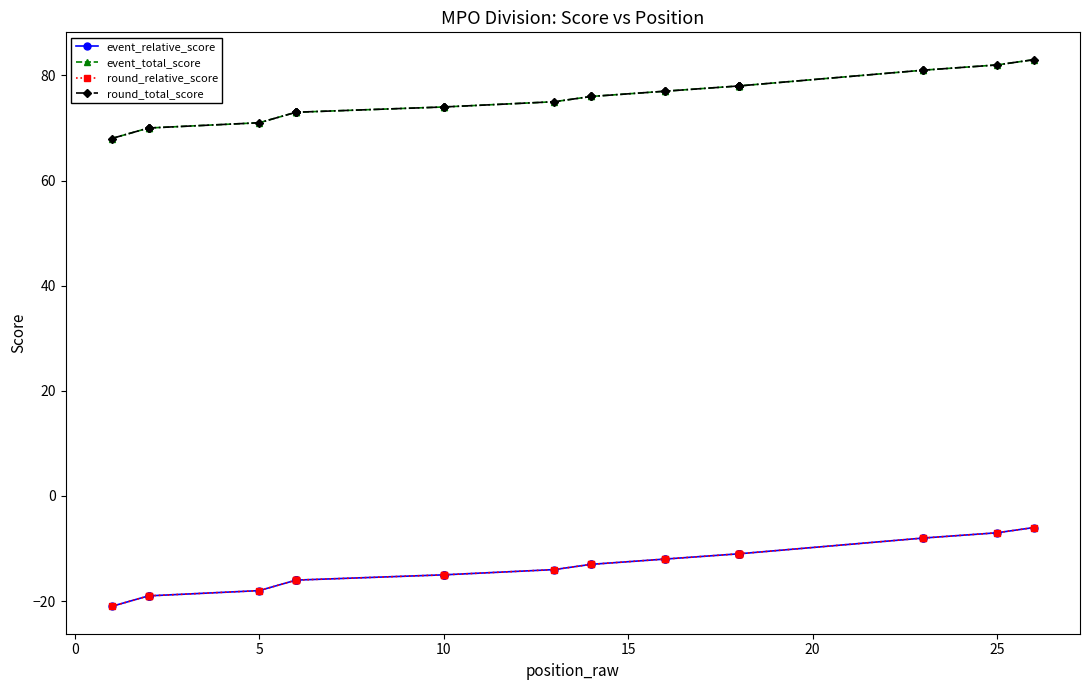

True or false: round_relative_score has more than 2 points higher than both neighbors.

False